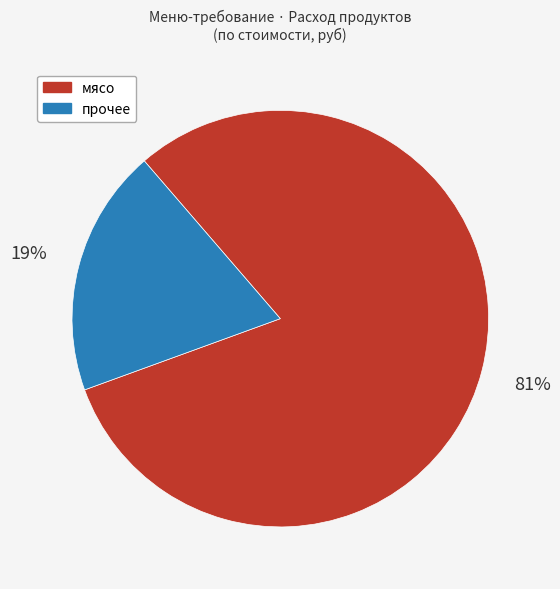

Is there any slice that represents more than half of the pie?

Yes